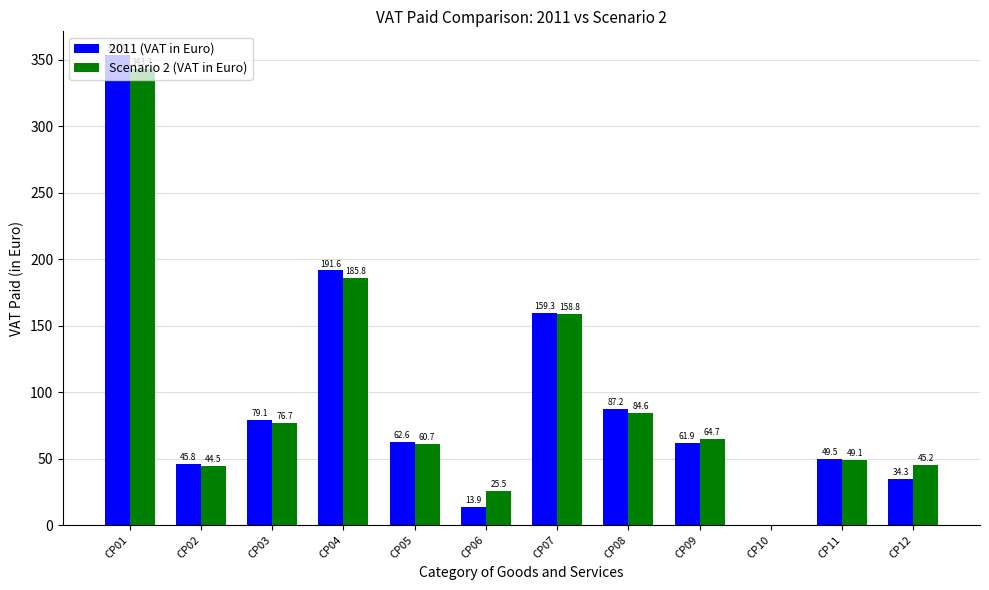

How many values in 2011 (VAT in Euro) are above zero?

11